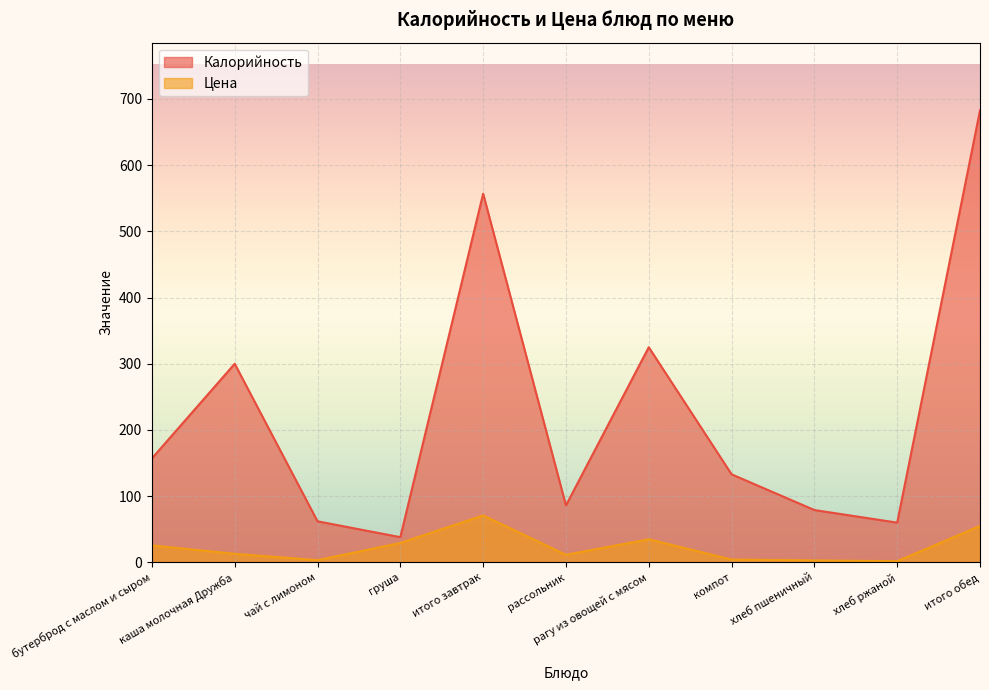

At which label does Цена reach its peak?

итого завтрак